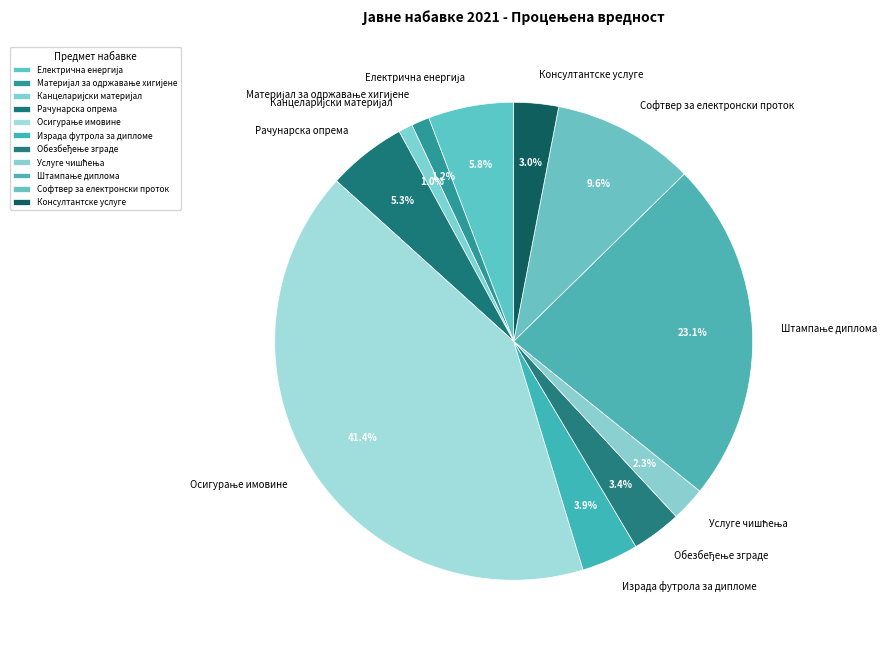

Which has a higher value, Консултантске услуге or Израда футрола за дипломе?

Израда футрола за дипломе